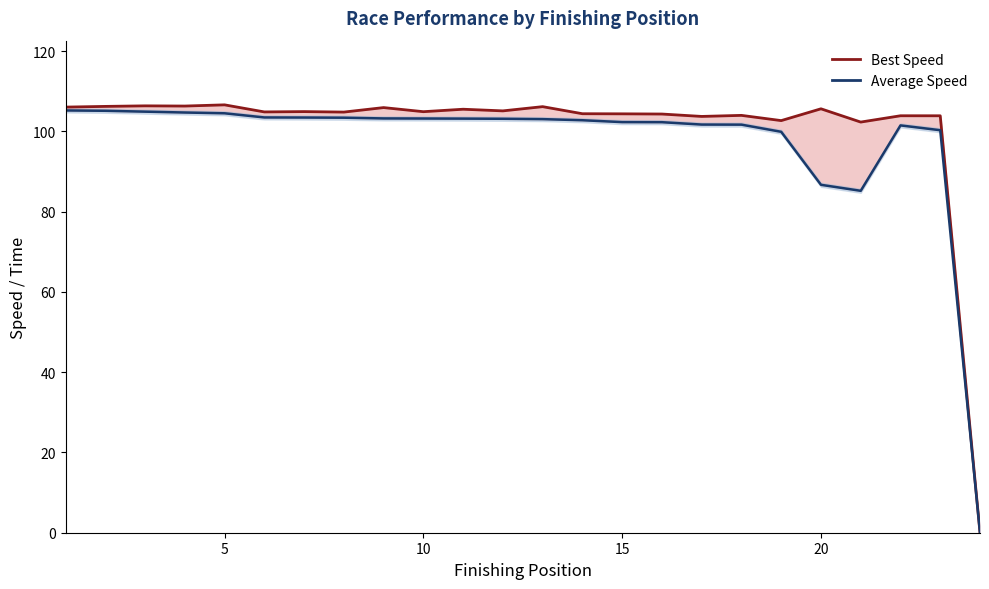

At which category is the sum across all series the highest?

5